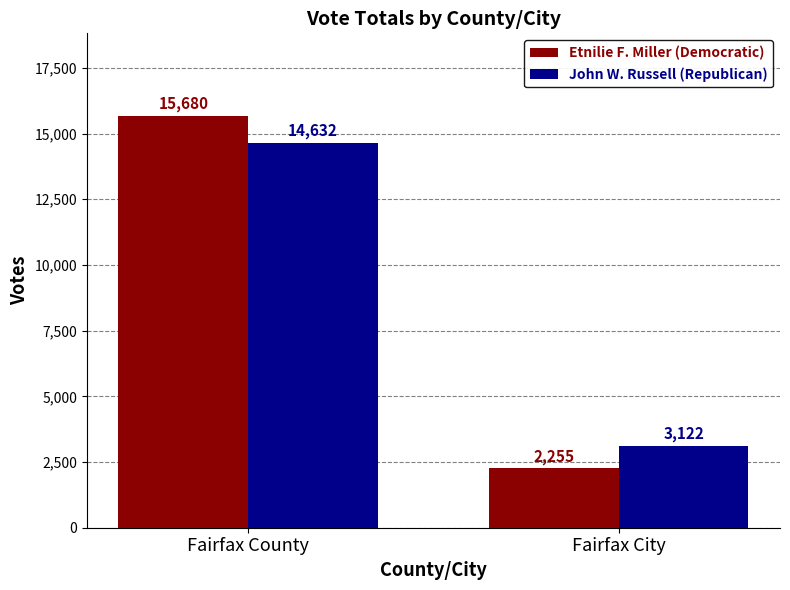

What is the greatest value displayed?

15680